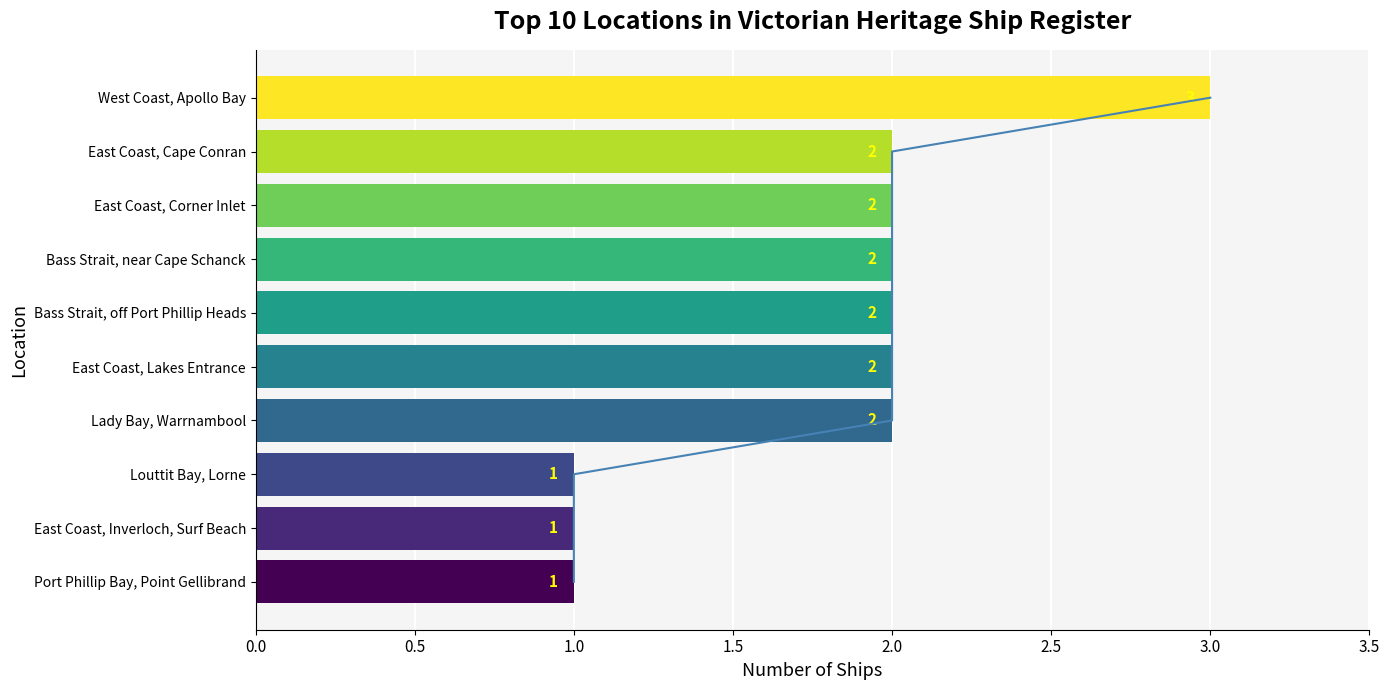

What is the value of the 3rd bar from the left?

1